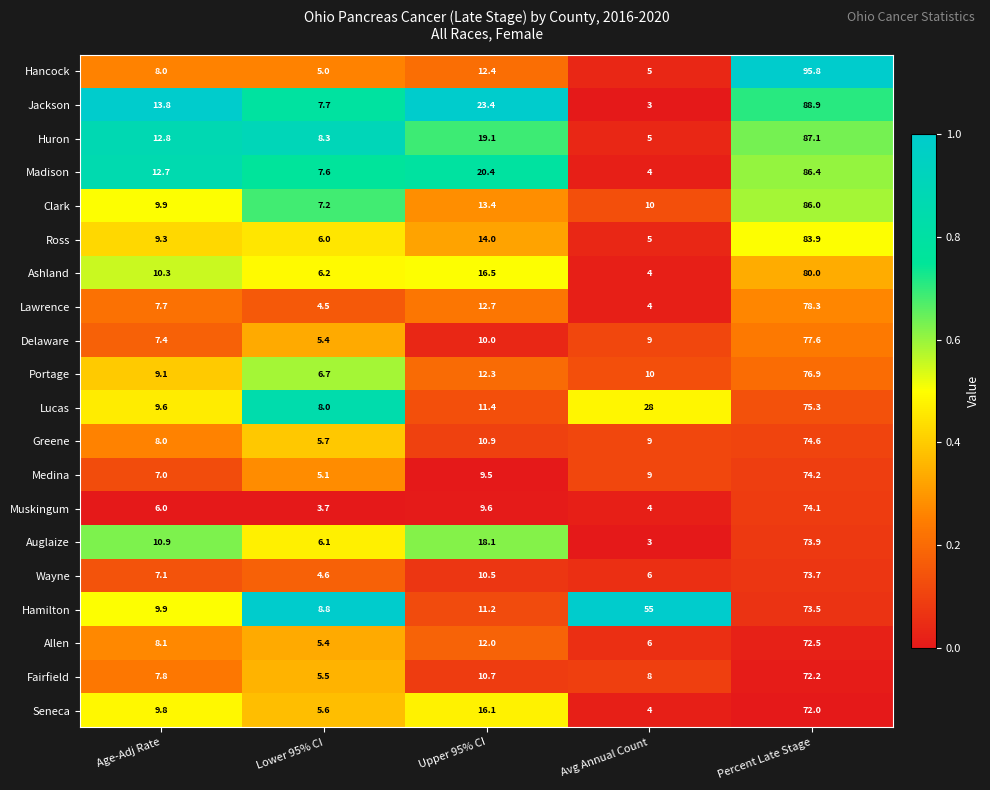

What is the spread (max minus min) of values at Avg Annual Count?

52.0